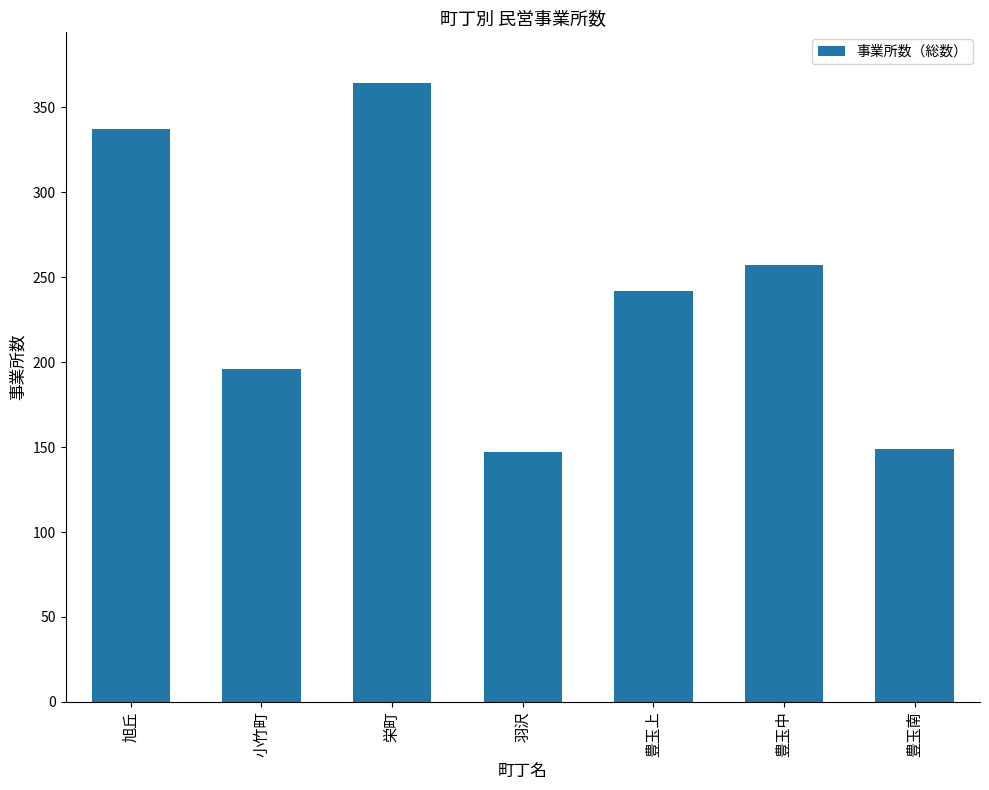

What is the approximate value at 豊玉中, to the nearest 5?

255